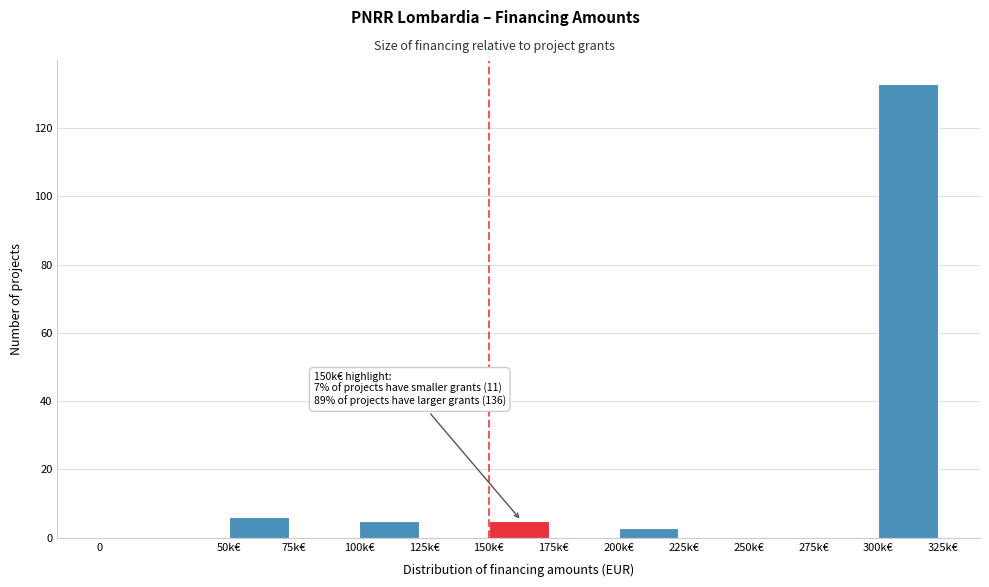

Reading left to right, what are all the values shown in this chart?

0=0	50k€=6	75k€=0	100k€=5	125k€=0	150k€=5	175k€=0	200k€=3	225k€=0	250k€=0	275k€=0	300k€=133